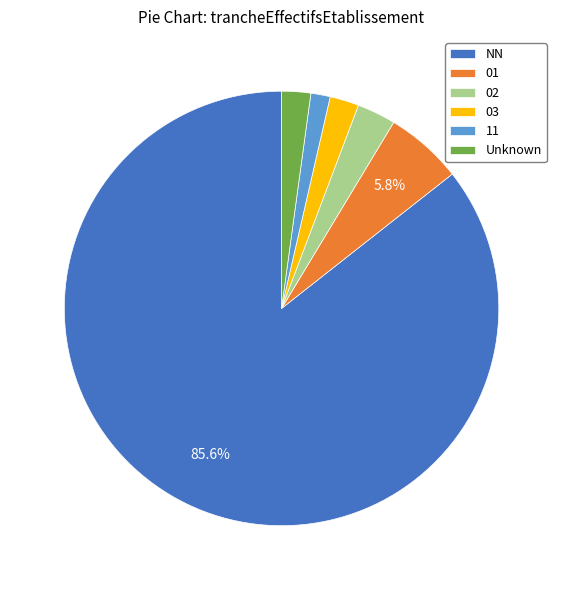

Between 02 and 11, which is larger?

02